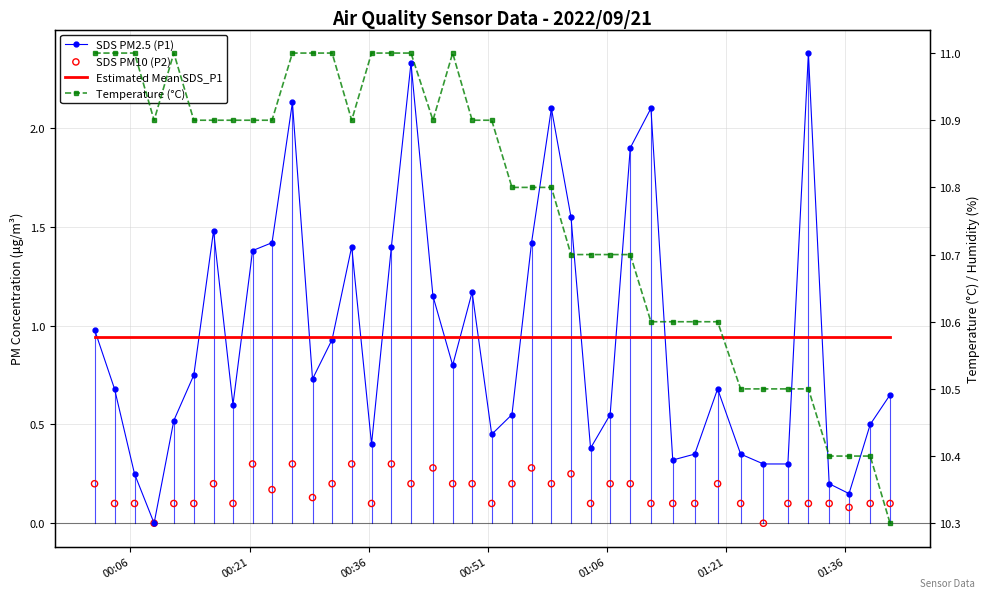

Which series has the largest total across all categories?

Temperature (°C)